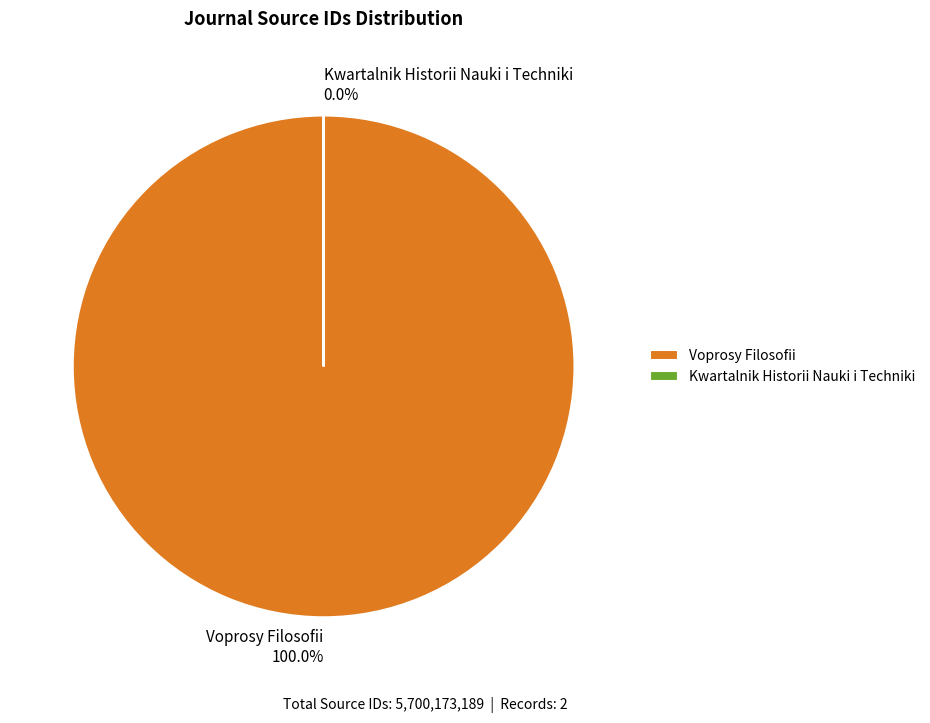

True or false: Kwartalnik Historii Nauki i Techniki accounts for 0% of the total.

True